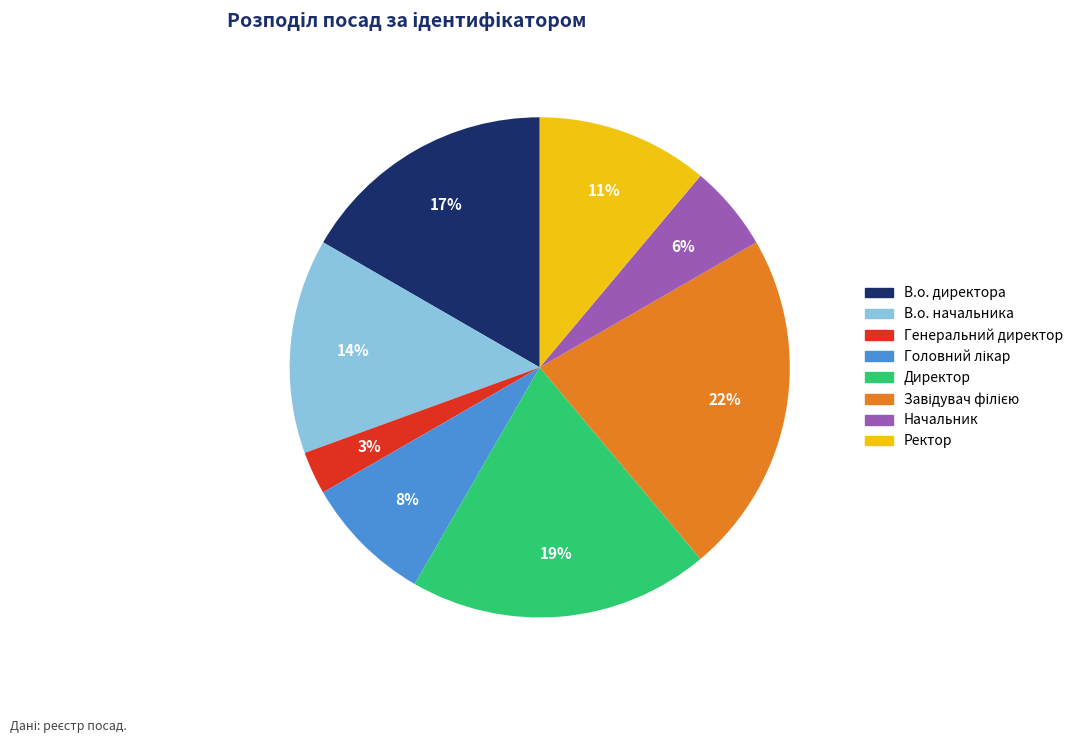

Count the number of slices in the pie.

8